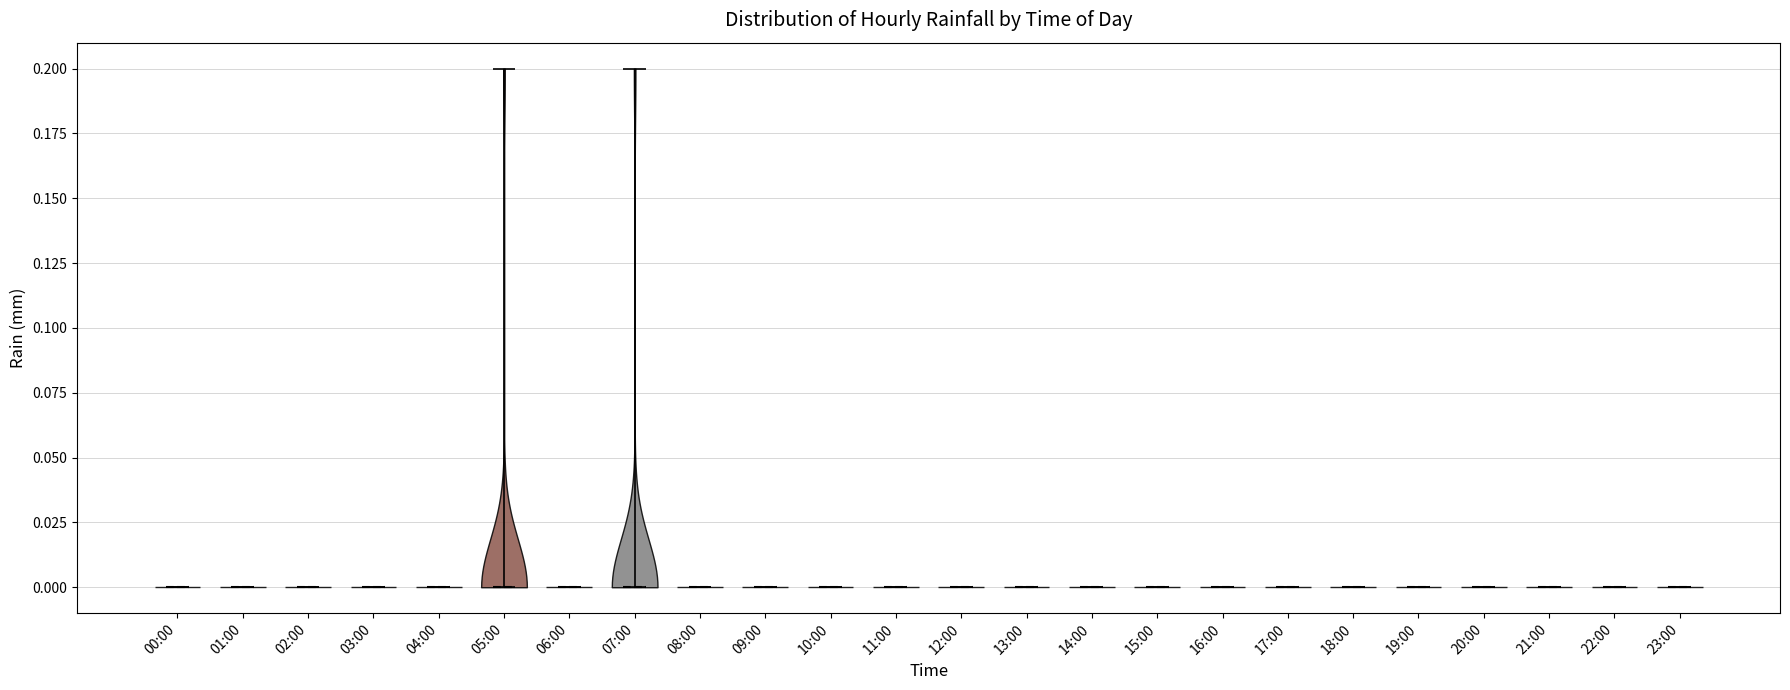

Reading left to right, read every violin against the y-axis: where its median line is, and the lowest and highest points it reaches. The values are not printed on the chart, so give them approximately, as read against the axis.

00:00: median line 0.0, lowest point 0.0, highest point 0.0
01:00: median line 0.0, lowest point 0.0, highest point 0.0
02:00: median line 0.0, lowest point 0.0, highest point 0.0
03:00: median line 0.0, lowest point 0.0, highest point 0.0
04:00: median line 0.0, lowest point 0.0, highest point 0.0
05:00: median line 0.0, lowest point 0.0, highest point 0.2
06:00: median line 0.0, lowest point 0.0, highest point 0.0
07:00: median line 0.0, lowest point 0.0, highest point 0.2
08:00: median line 0.0, lowest point 0.0, highest point 0.0
09:00: median line 0.0, lowest point 0.0, highest point 0.0
10:00: median line 0.0, lowest point 0.0, highest point 0.0
11:00: median line 0.0, lowest point 0.0, highest point 0.0
12:00: median line 0.0, lowest point 0.0, highest point 0.0
13:00: median line 0.0, lowest point 0.0, highest point 0.0
14:00: median line 0.0, lowest point 0.0, highest point 0.0
15:00: median line 0.0, lowest point 0.0, highest point 0.0
16:00: median line 0.0, lowest point 0.0, highest point 0.0
17:00: median line 0.0, lowest point 0.0, highest point 0.0
18:00: median line 0.0, lowest point 0.0, highest point 0.0
19:00: median line 0.0, lowest point 0.0, highest point 0.0
20:00: median line 0.0, lowest point 0.0, highest point 0.0
21:00: median line 0.0, lowest point 0.0, highest point 0.0
22:00: median line 0.0, lowest point 0.0, highest point 0.0
23:00: median line 0.0, lowest point 0.0, highest point 0.0